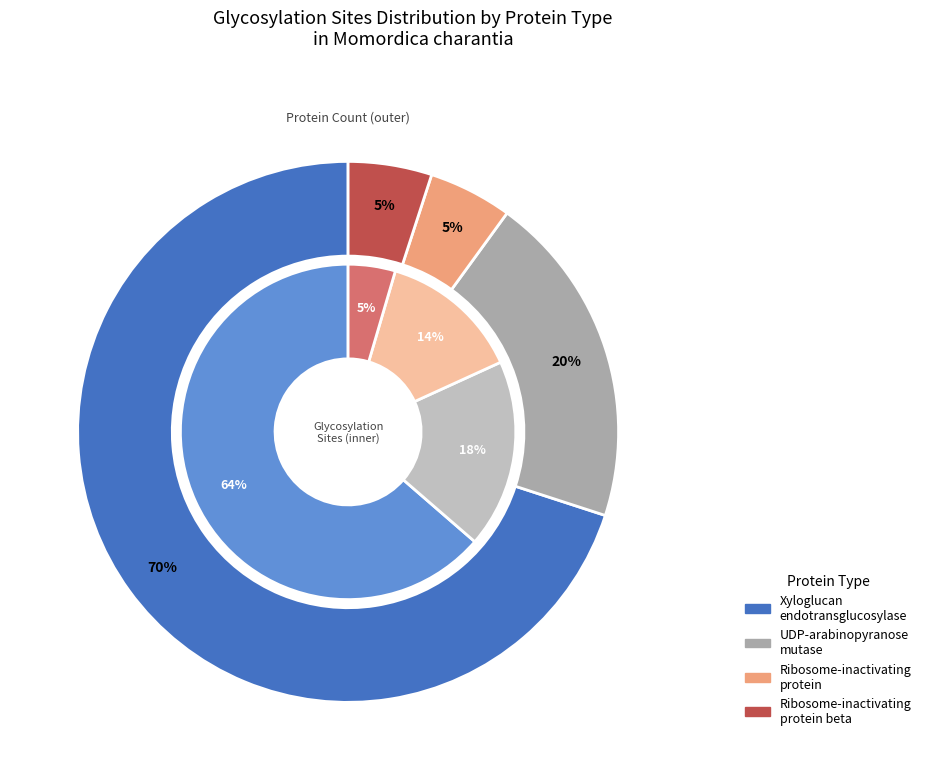

Is it true that UDP-arabinopyranose mutase is 18% of the pie?

True